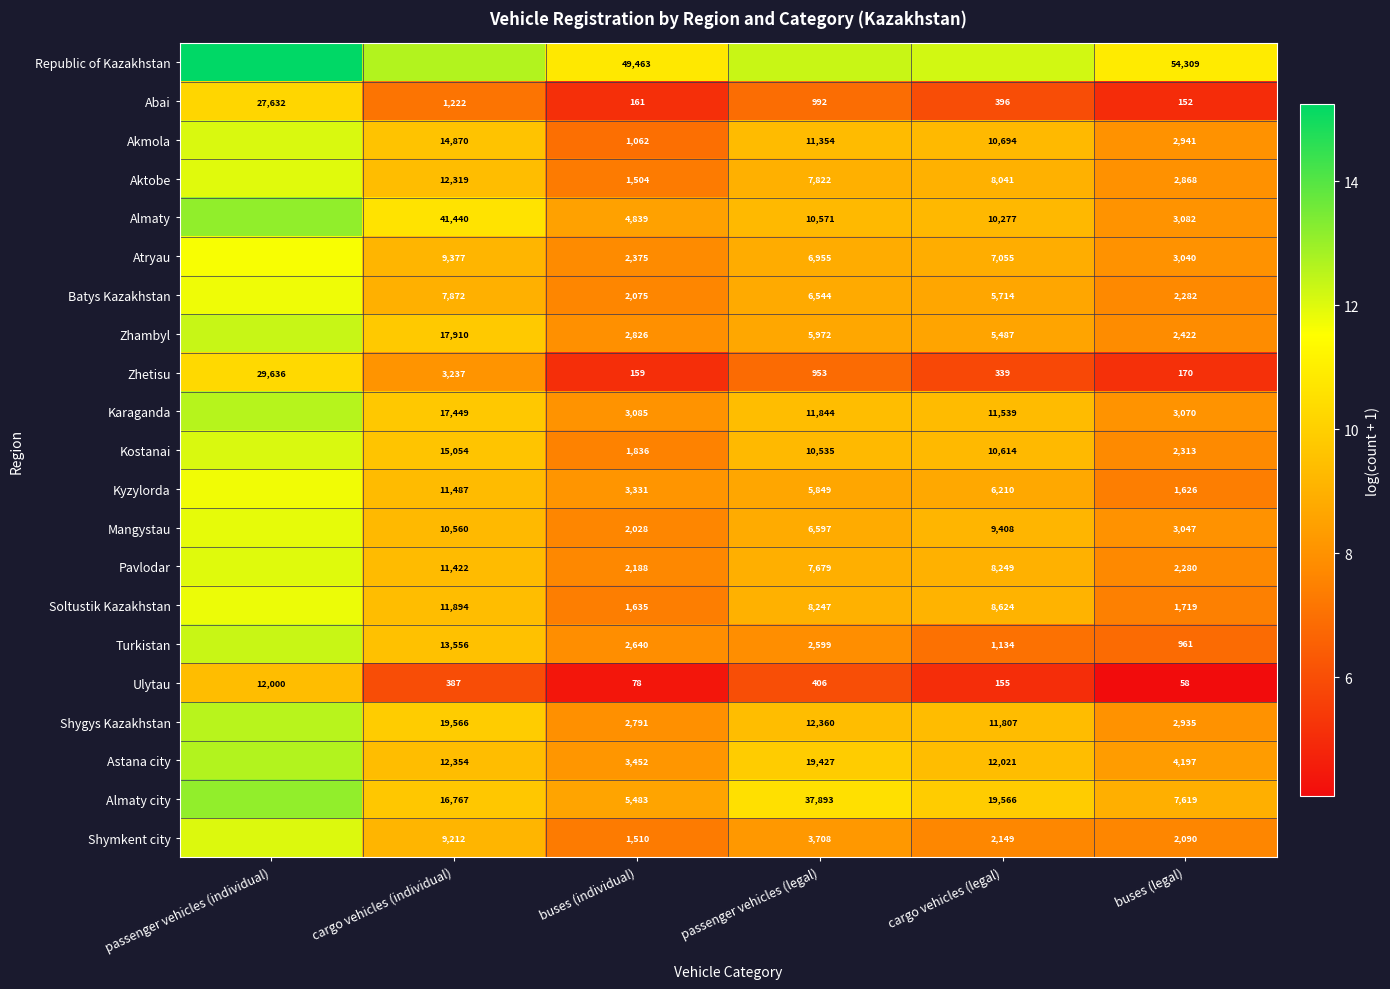

The value of Akmola at passenger vehicles (legal) is 6.3. True or false?

False